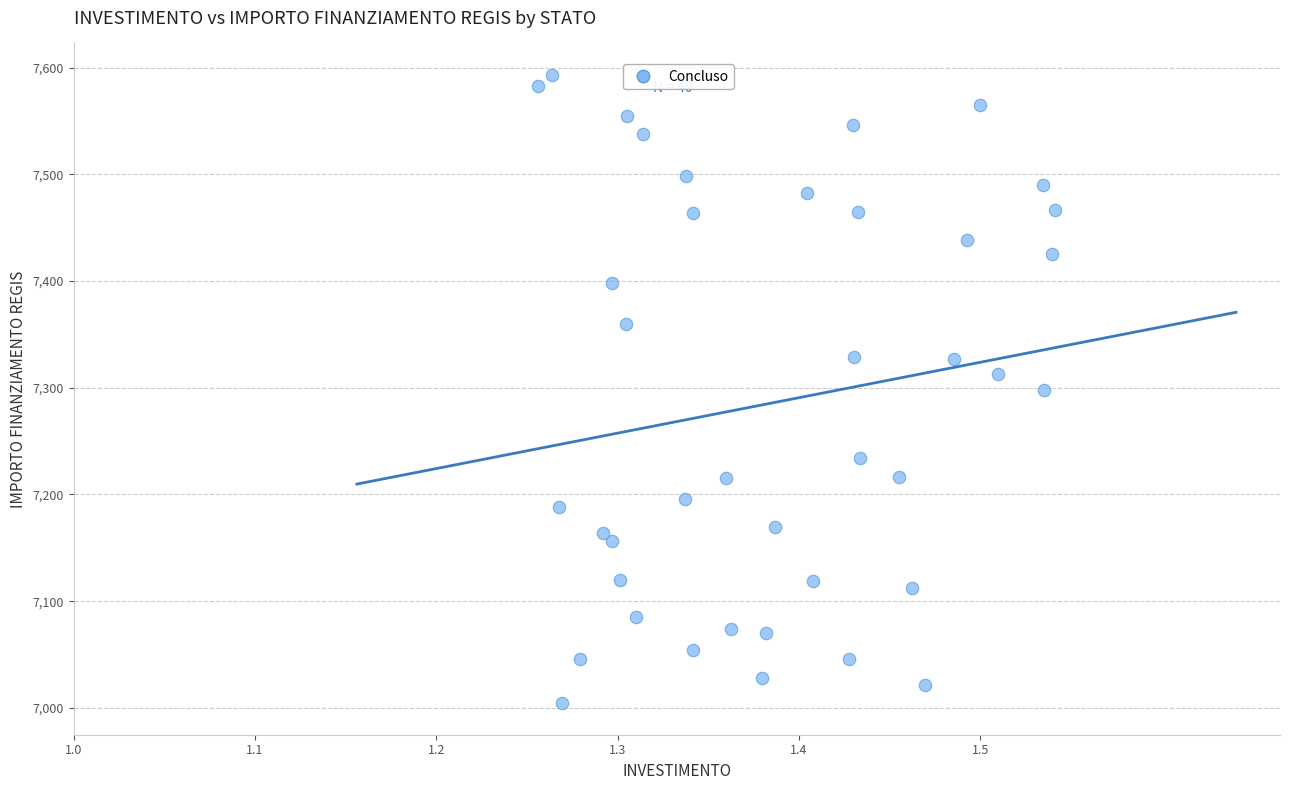

What is the range of Y values (max minus min)?

588.8